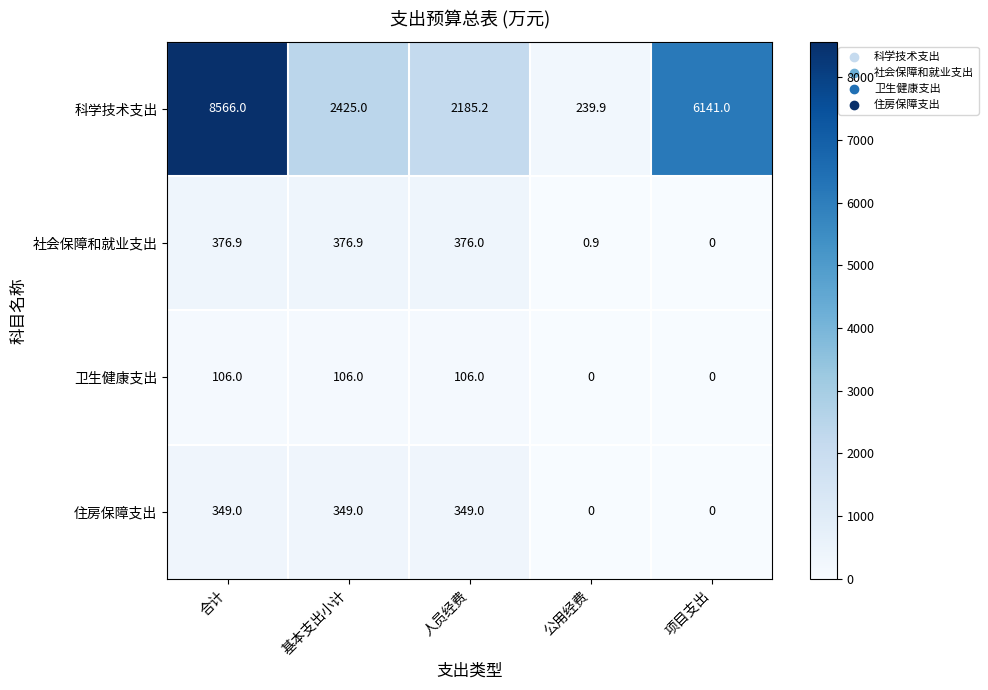

Which series has the largest total across all categories?

科学技术支出